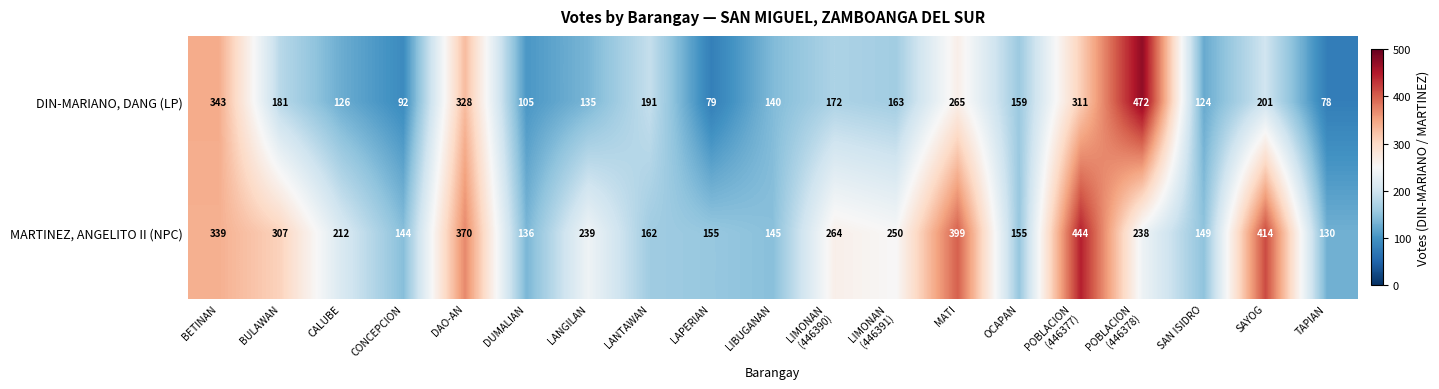

Rank the series by their maximum value, from highest to lowest.

DIN-MARIANO, DANG (LP), MARTINEZ, ANGELITO II (NPC)